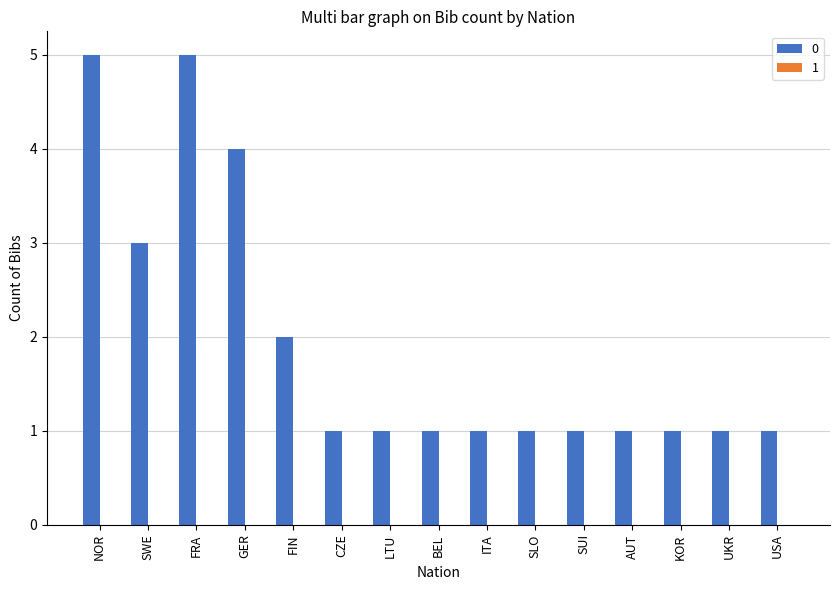

What is the greatest value displayed?

5